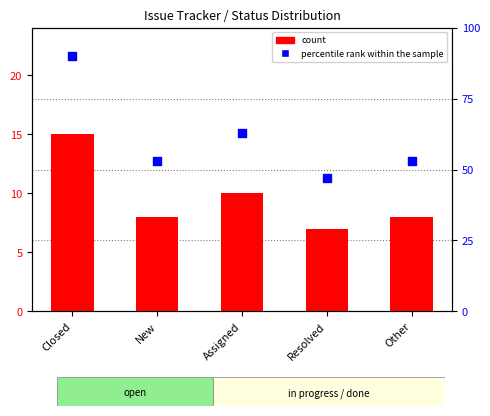

Is the value of count at Other greater than the value of percentile rank within the sample at Assigned?

No